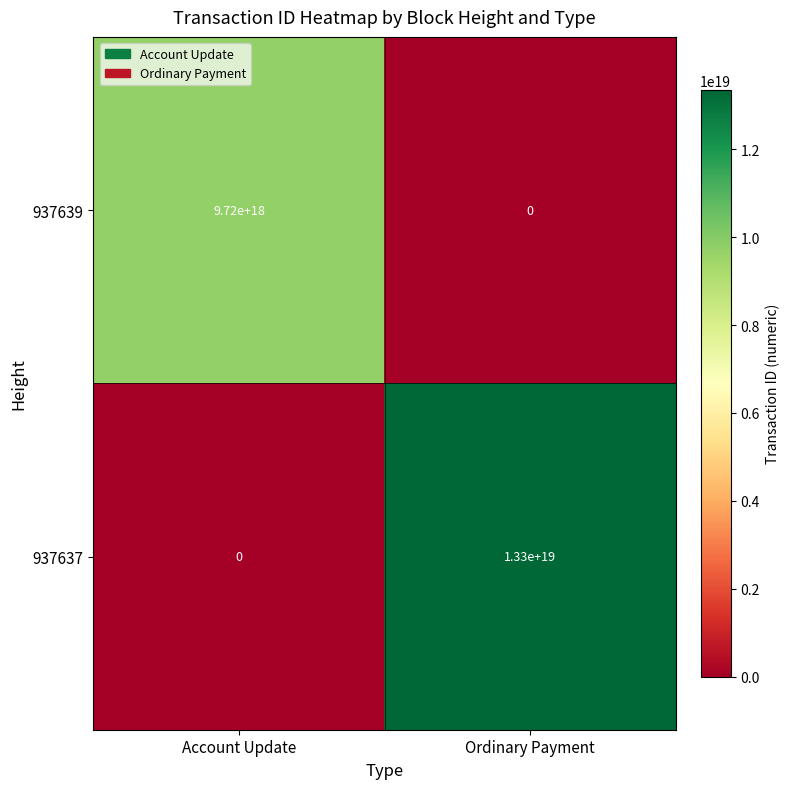

Which series has the largest total across all categories?

937637